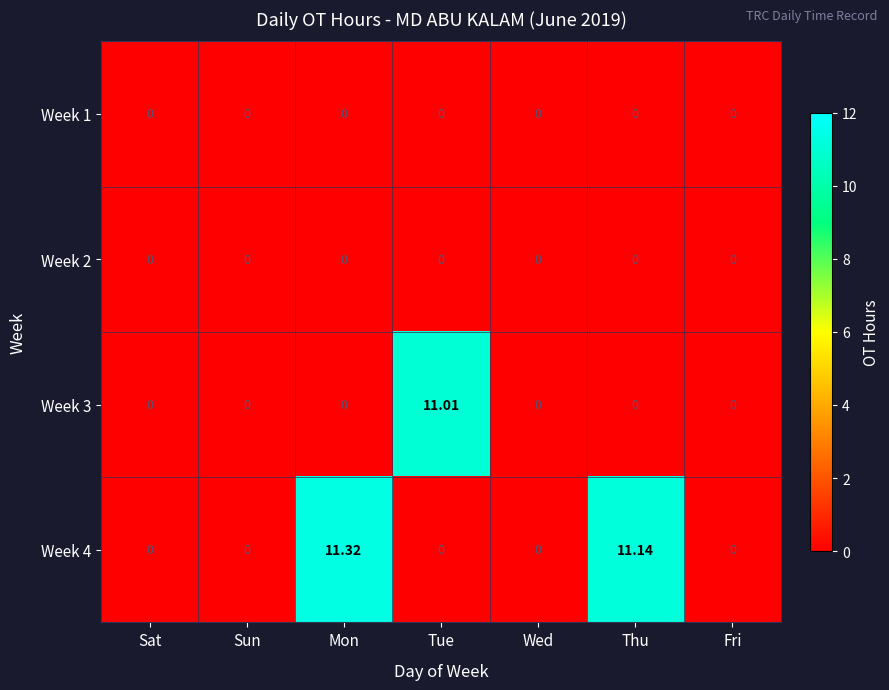

At which category is the sum across all series the highest?

Mon